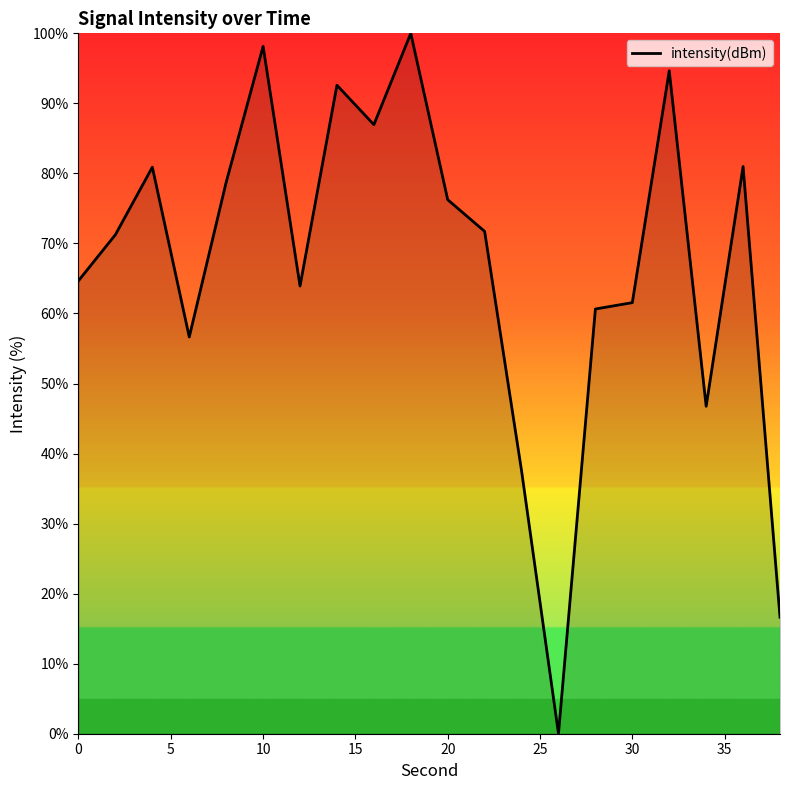

What is the maximum value shown in the chart?

100.0